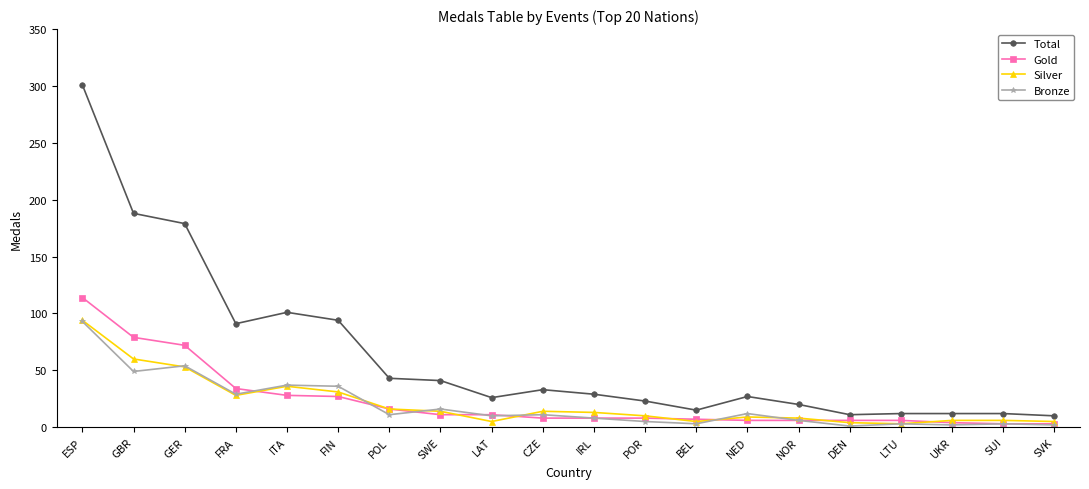

What position from the right is SVK?

1